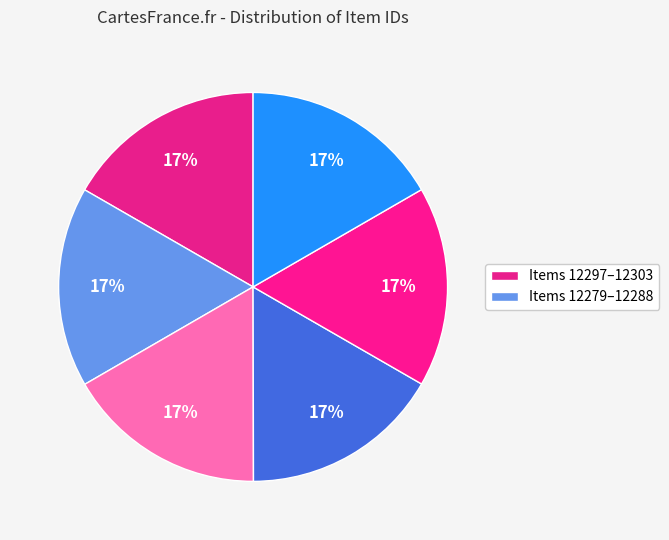

Count the number of slices in the pie.

6